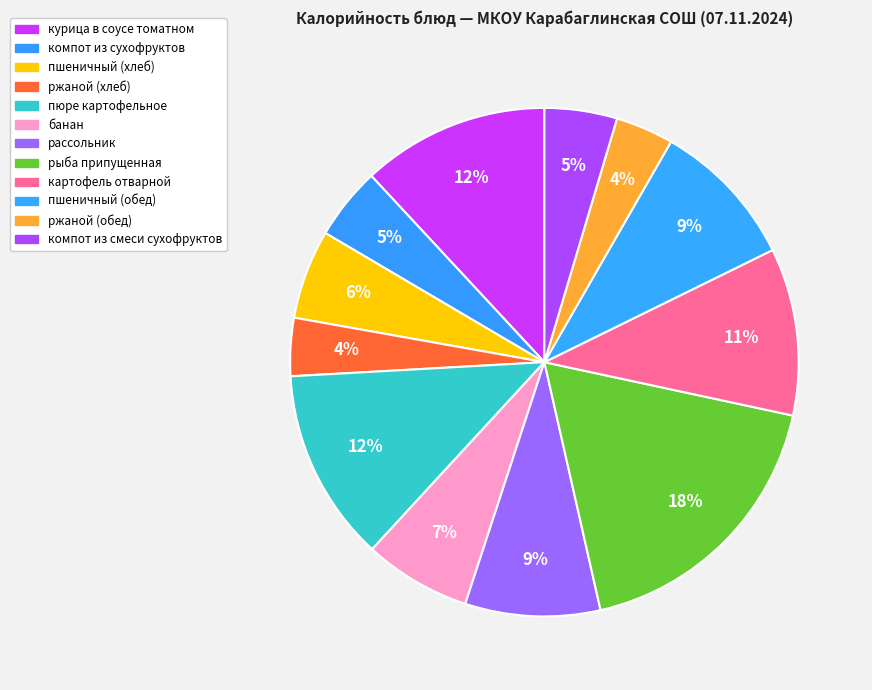

The пшеничный (хлеб) slice represents 1% of the pie. True or false?

False